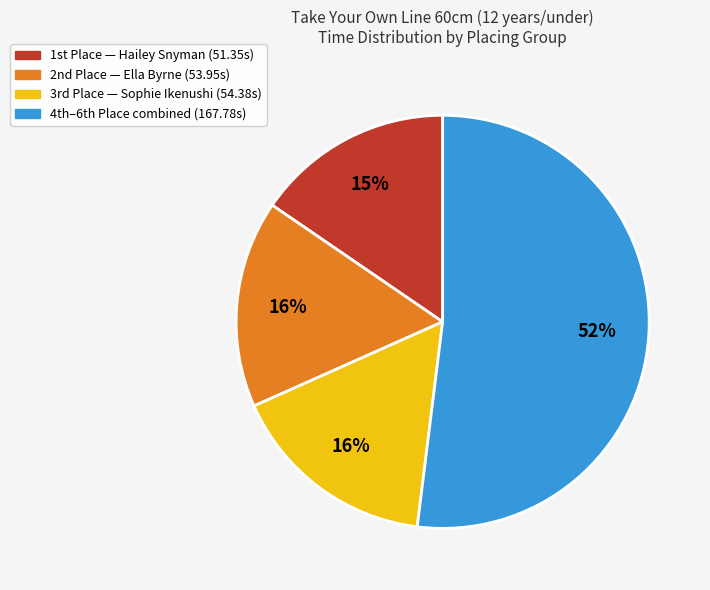

Is there a majority slice in this chart?

Yes